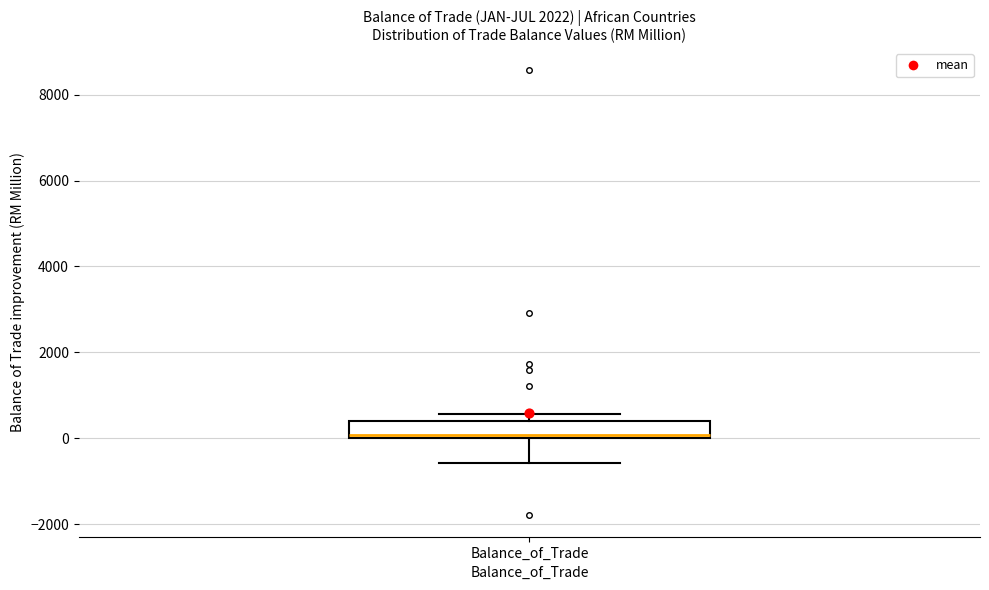

Transcribe this box plot: give where the median line is, the range the box spans, and where the two whiskers end, as read against the y-axis. The values are not printed on the chart, so give them approximately, as read against the axis.

median 0 (just above the box's lower edge), box 0 to 400, whiskers -600 to 600